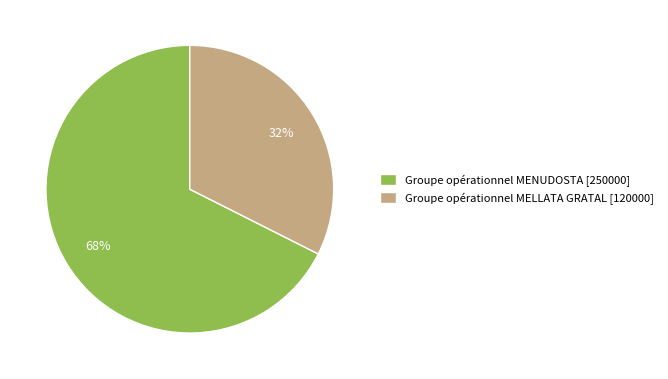

To the nearest percent, what is the combined percentage of Groupe opérationnel MELLATA GRATAL [120000] and Groupe opérationnel MENUDOSTA [250000]?

100%